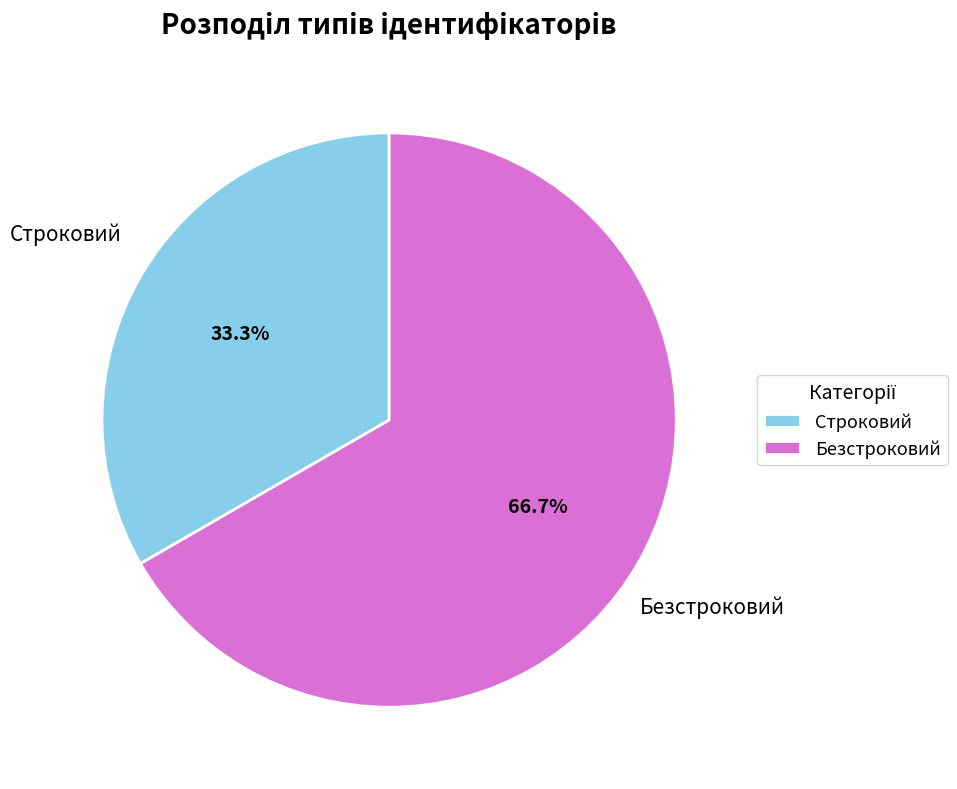

Which slice is the largest?

Безстроковий